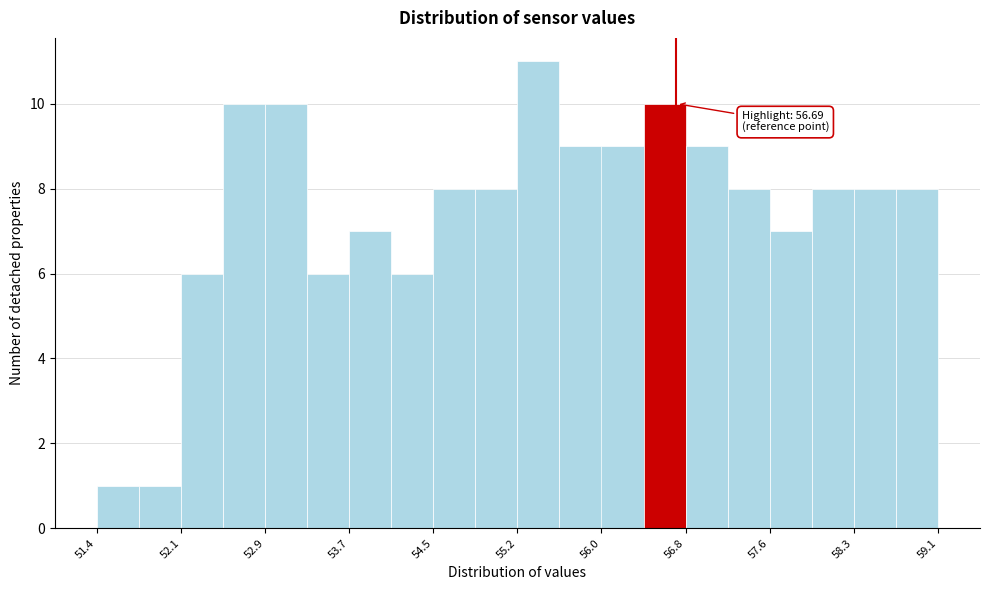

Around what value on the x-axis is the tallest bar? Give the approximate position of its centre, as read against the axis.

55.4